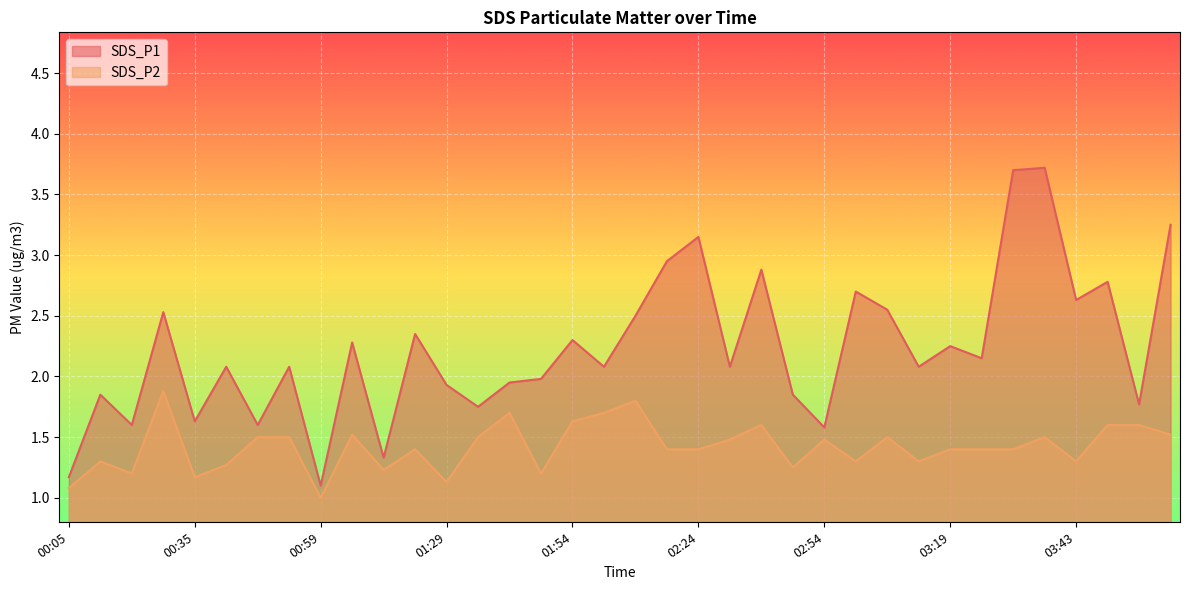

Read the SDS_P2 value at 02:18.

1.4